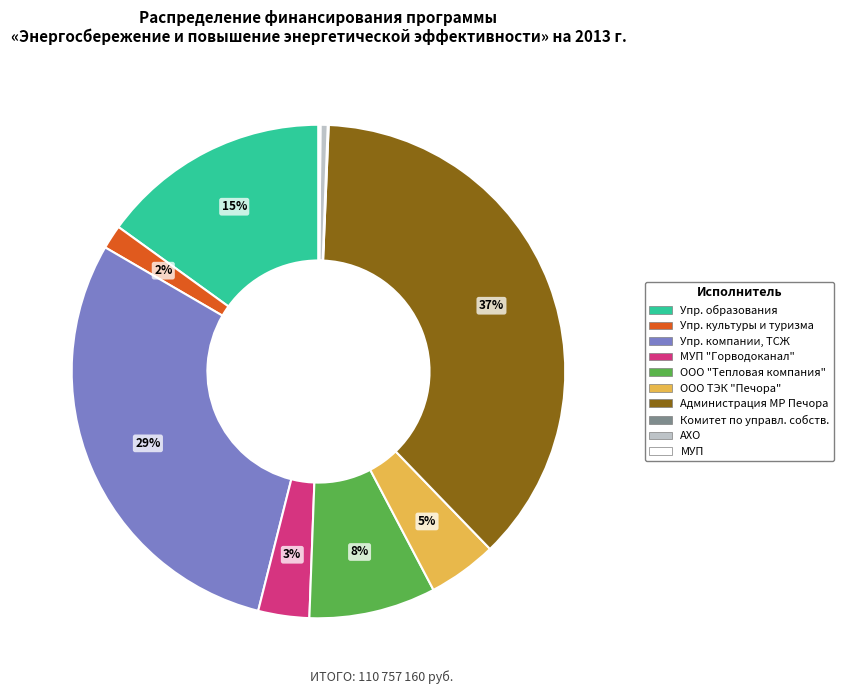

The Упр. компании, ТСЖ slice represents 29% of the pie. True or false?

True